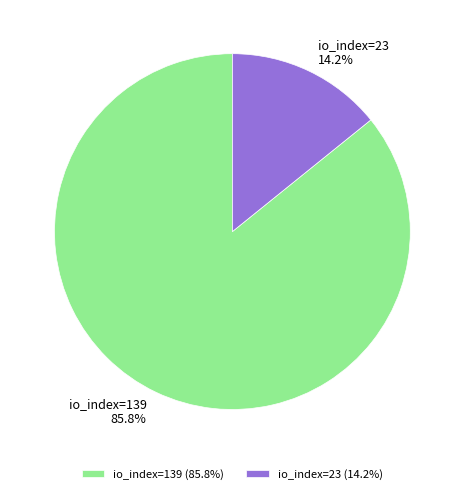

What percentage is the io_index=23 slice, to the nearest percent?

14%